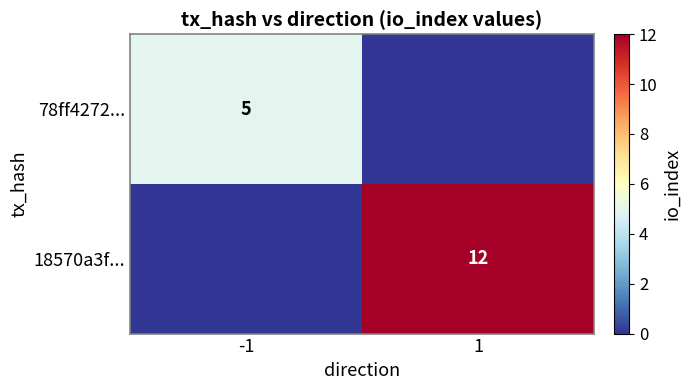

True or false: 18570a3f... has a value of 12 at 1.

True